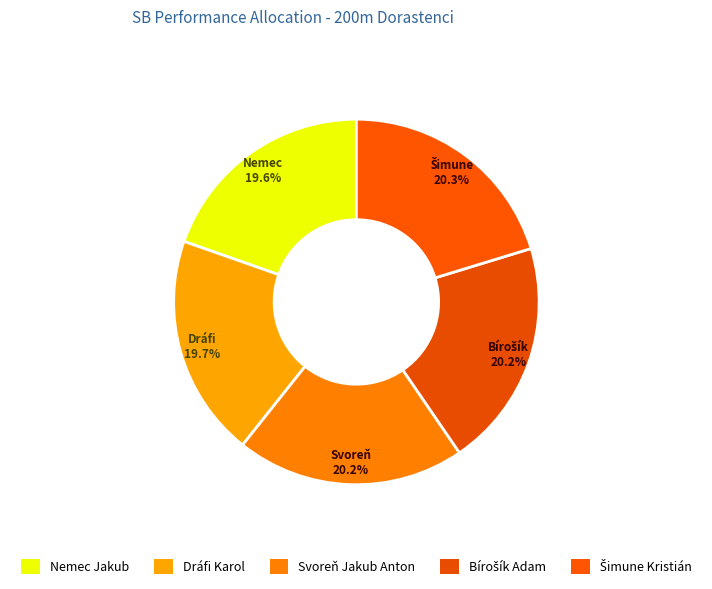

Rank the categories by value from lowest to highest.

Nemec Jakub, Dráfi Karol, Bírošík Adam, Svoreň Jakub Anton, Šimune Kristián